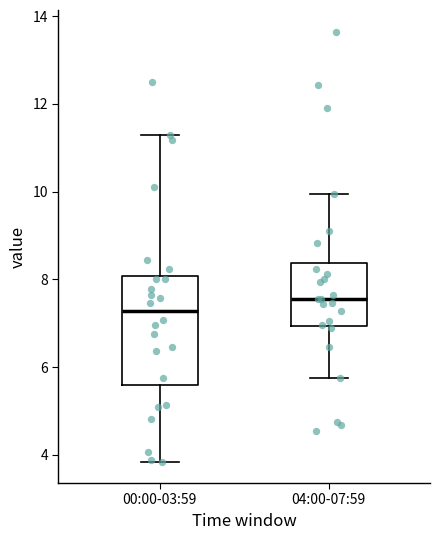

Which box is the tallest, from its lower edge to its upper edge?

00:00-03:59